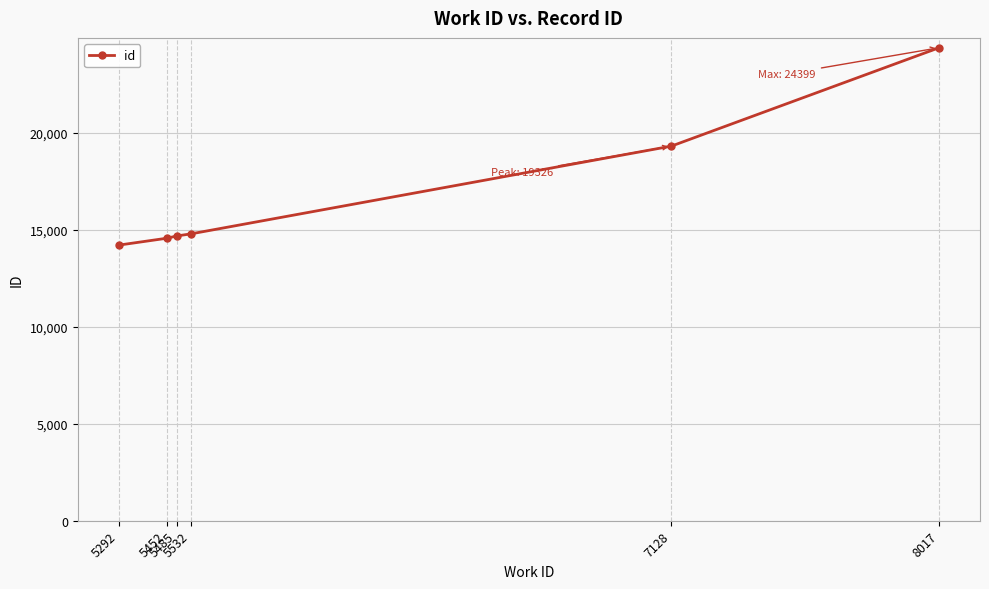

What is the difference between the maximum and minimum values?

10181